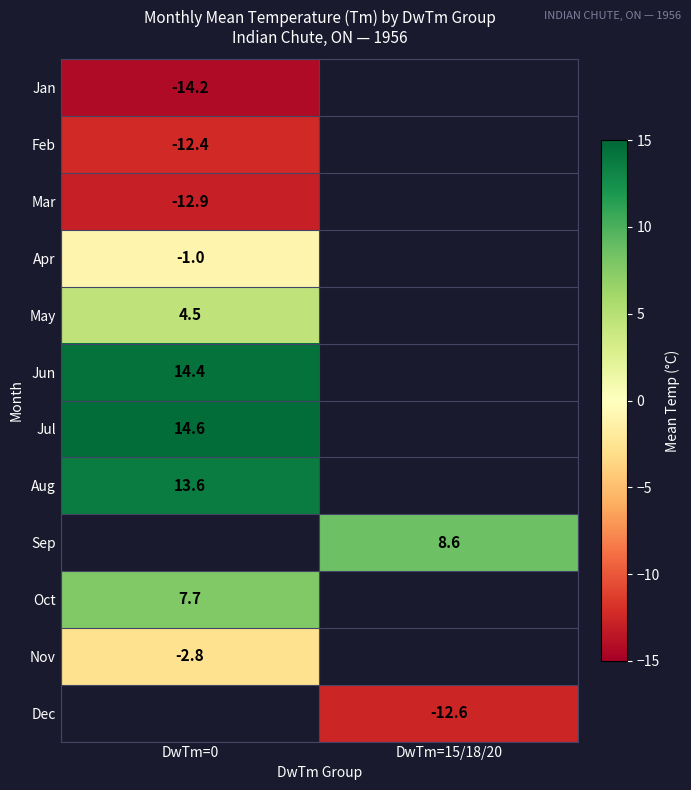

True or false: Jun has a value of 14.4 at DwTm=0.

True